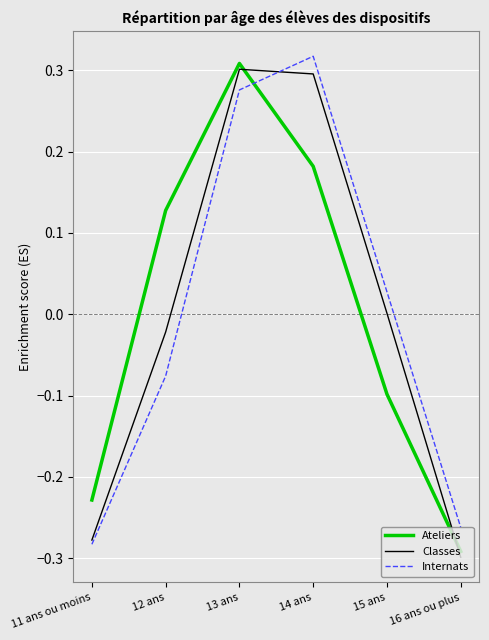

Rank the categories by Internats value from lowest to highest.

11 ans ou moins, 16 ans ou plus, 12 ans, 15 ans, 13 ans, 14 ans